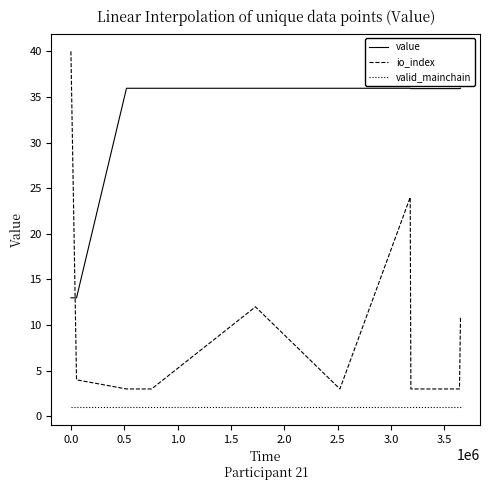

What is the difference between the maximum and minimum values in the io_index series?

37.0